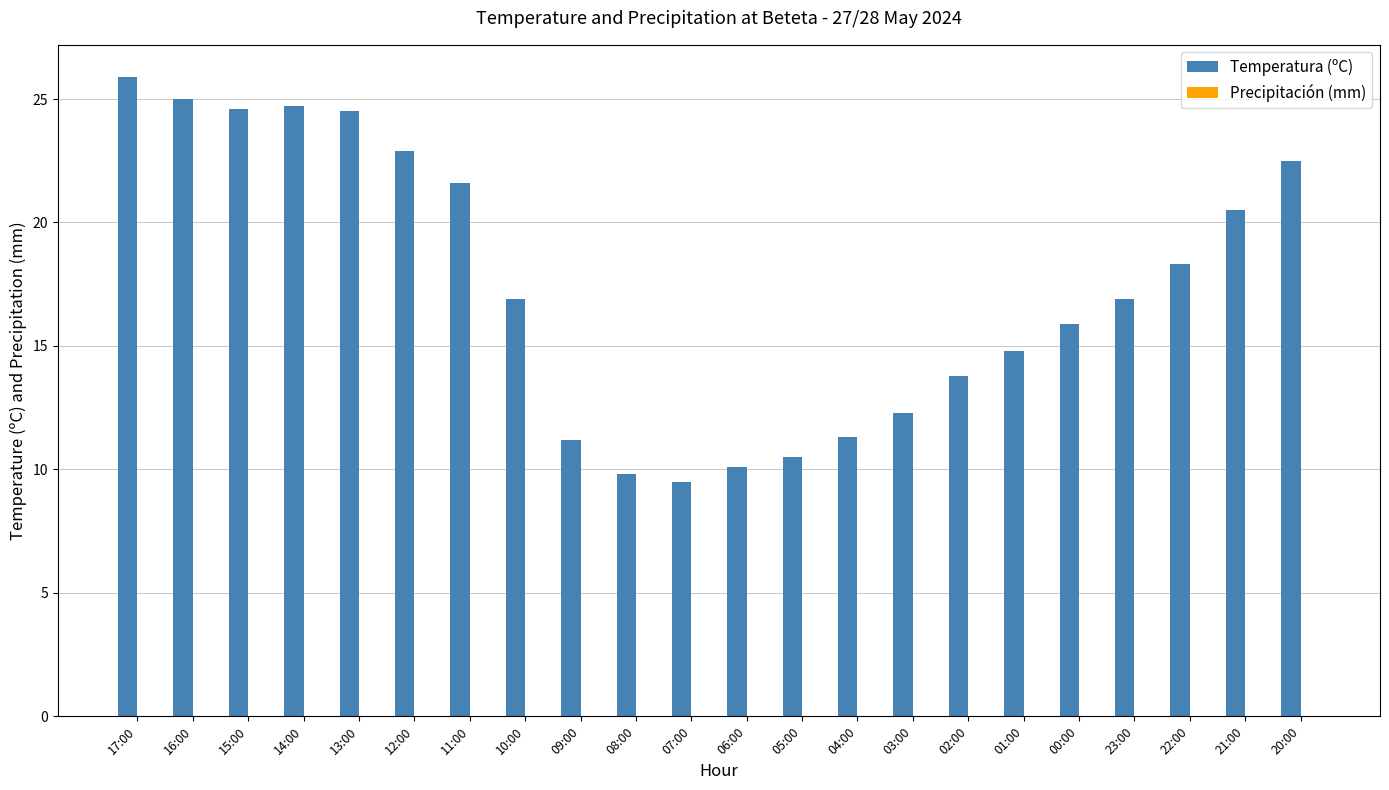

What is the average value?

17.4